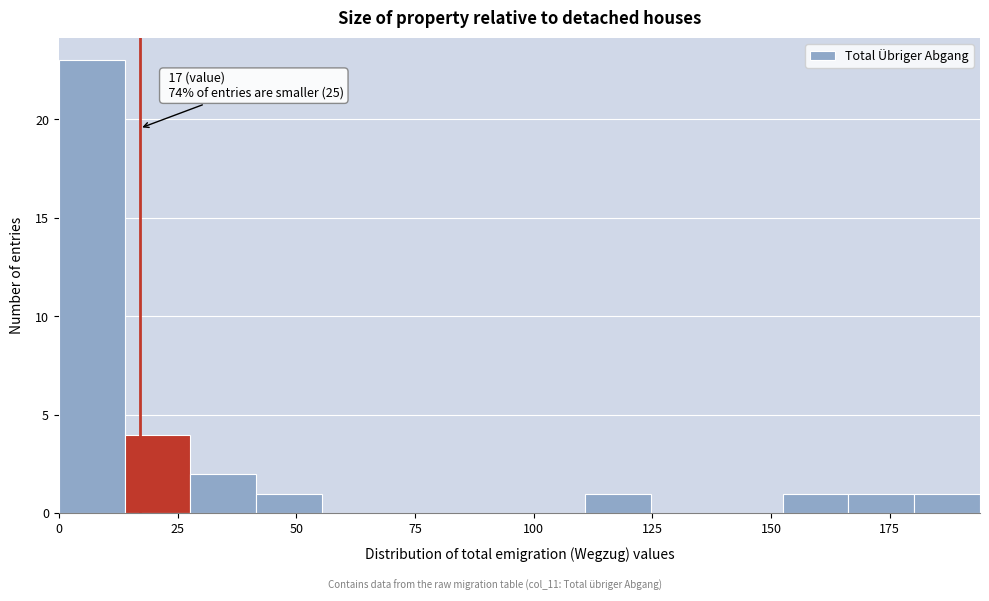

Around what value on the x-axis is the tallest bar? Give the approximate position of its centre, as read against the axis.

5